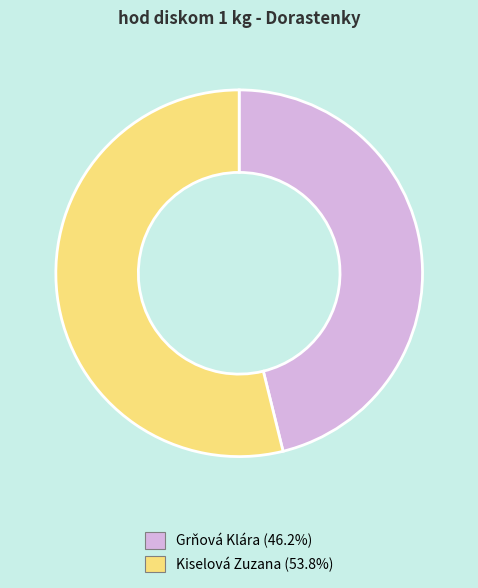

Rank the categories by value from highest to lowest.

Kiselová Zuzana, Grňová Klára